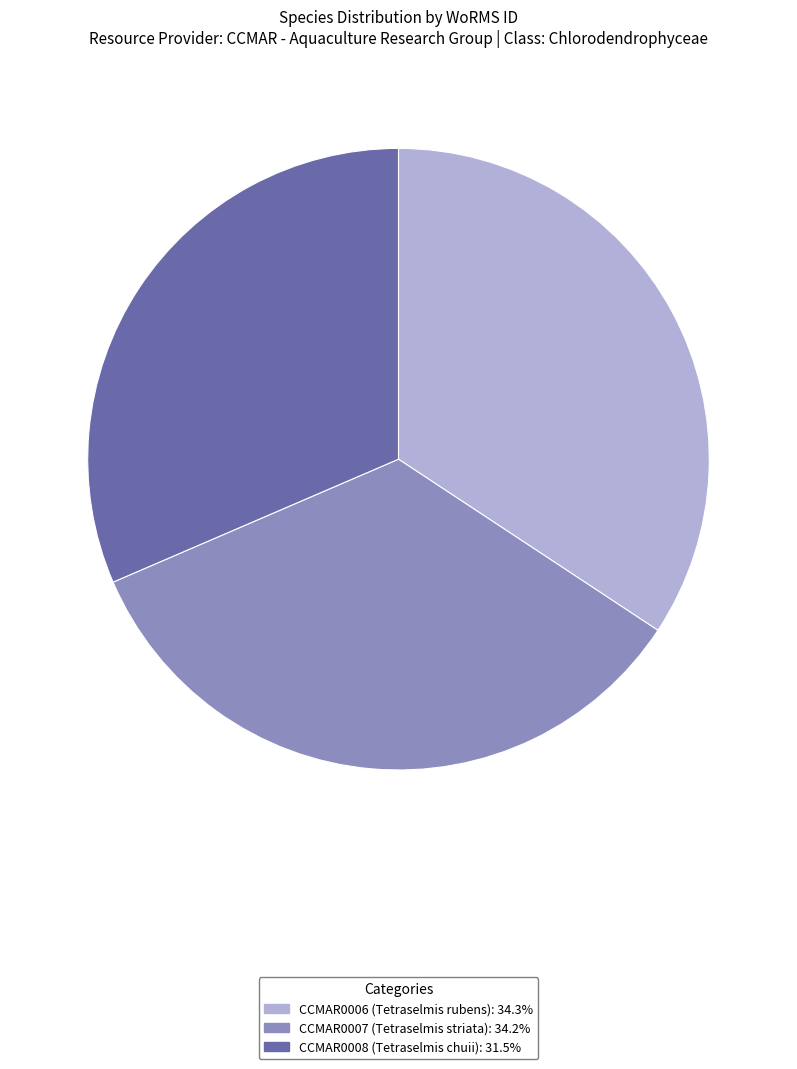

Do CCMAR0008 and CCMAR0007 together represent more than half of the pie?

Yes